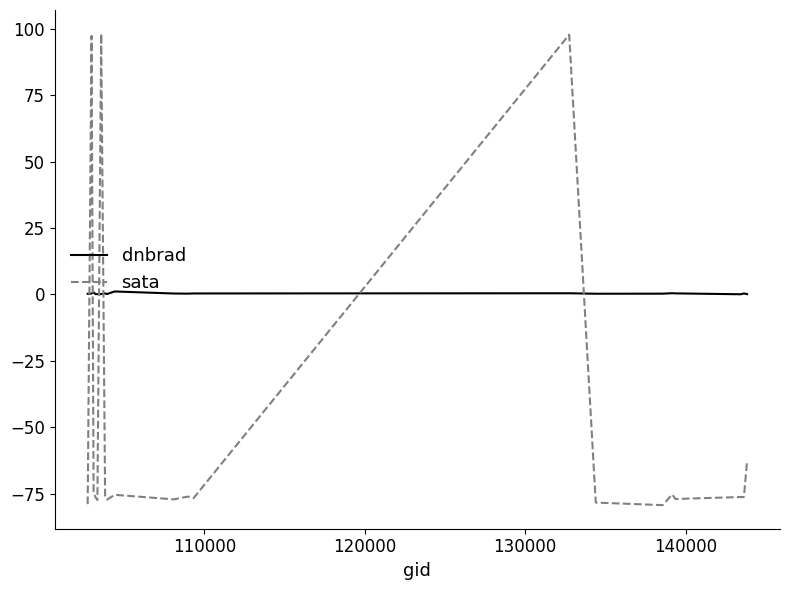

What is the lowest value of the sata series?

-79.4